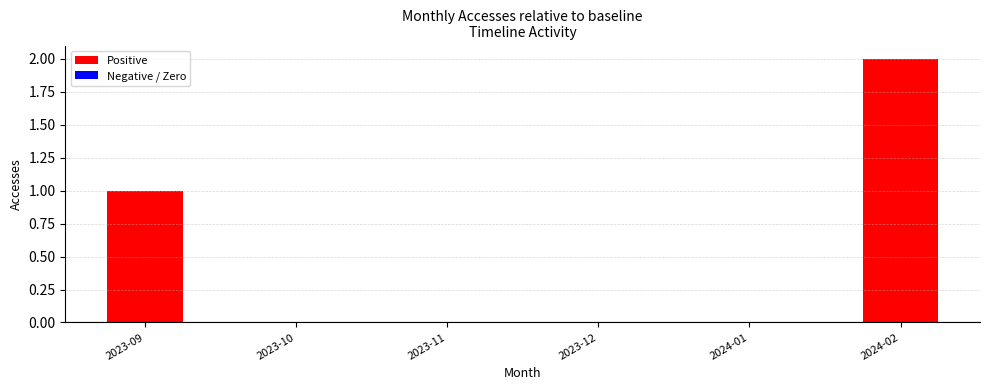

At which category is the sum across all series the highest?

2024-02